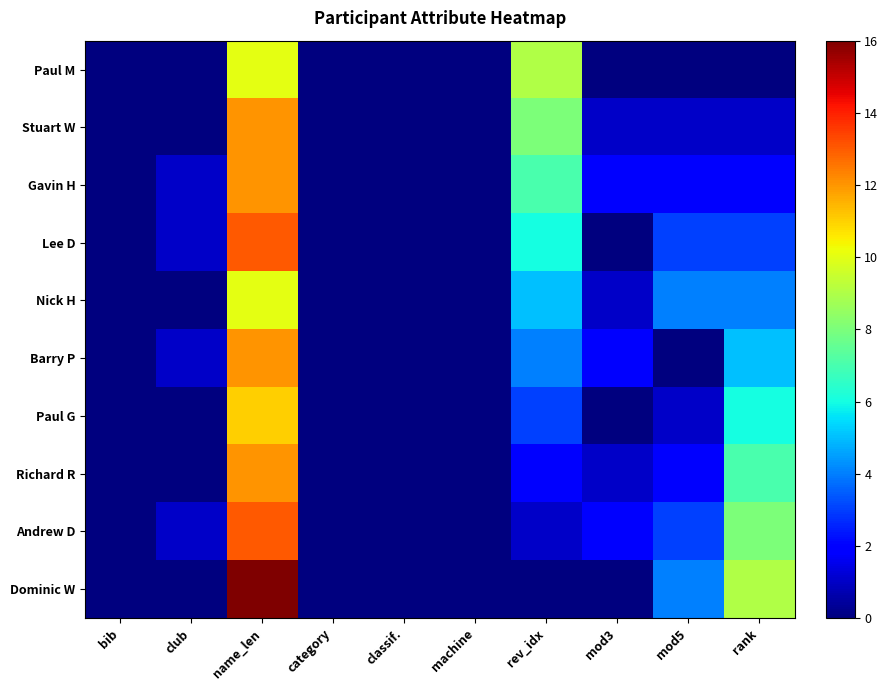

Which has a higher value, club or machine?

club